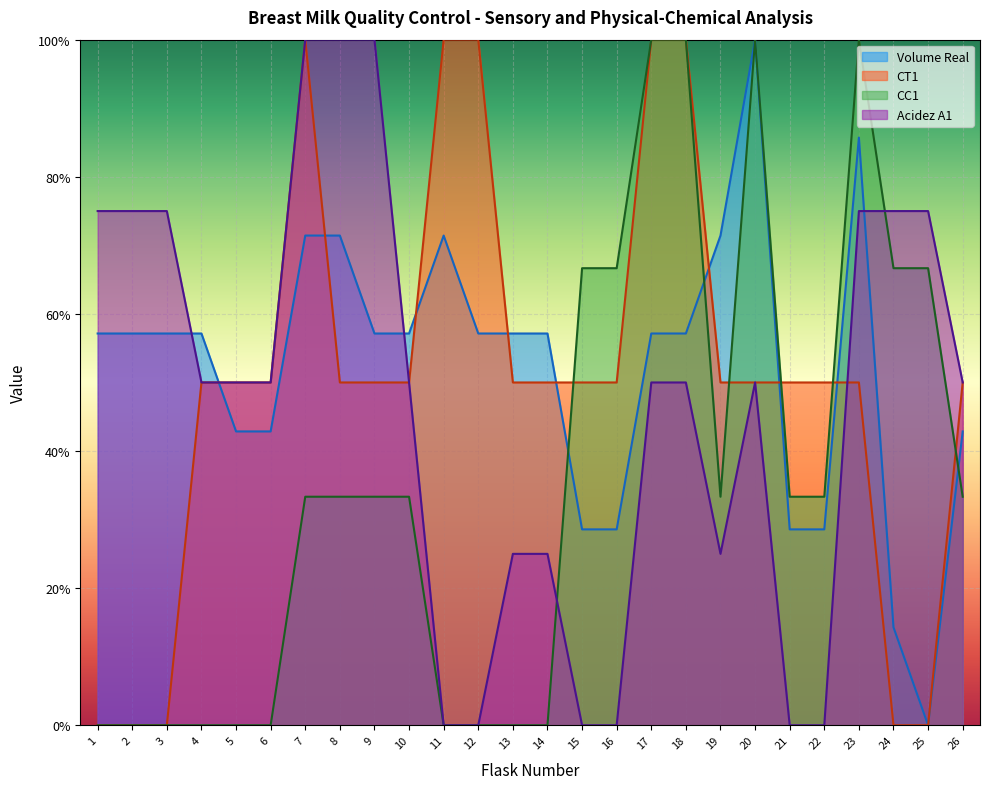

What are all the series names shown in the legend?

Volume Real, CT1, CC1, Acidez A1